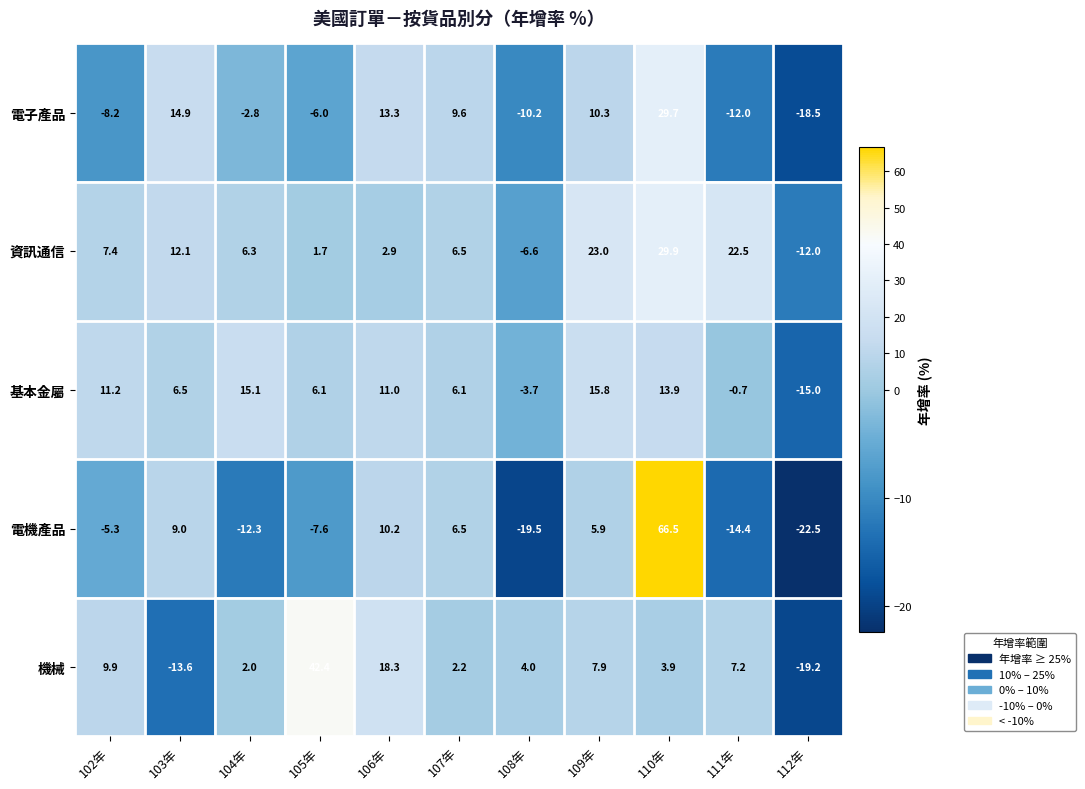

List the labels in order of 資訊通信 value, smallest first.

112年, 108年, 105年, 106年, 104年, 107年, 102年, 103年, 111年, 109年, 110年